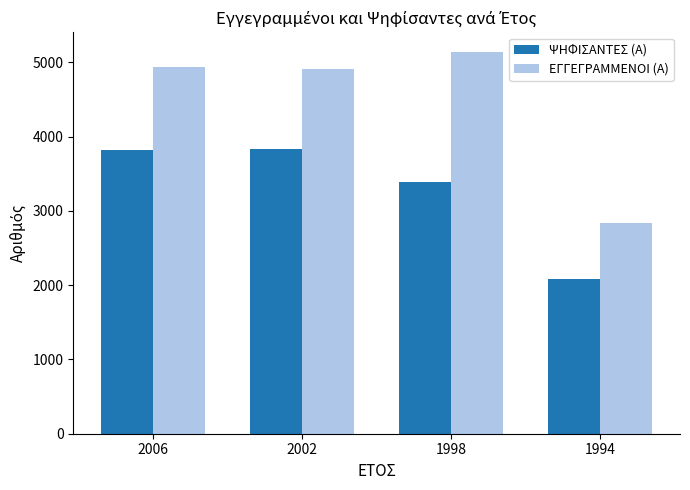

What are all the series names shown in the legend?

ΨΗΦΙΣΑΝΤΕΣ (Α), ΕΓΓΕΓΡΑΜΜΕΝΟΙ (Α)